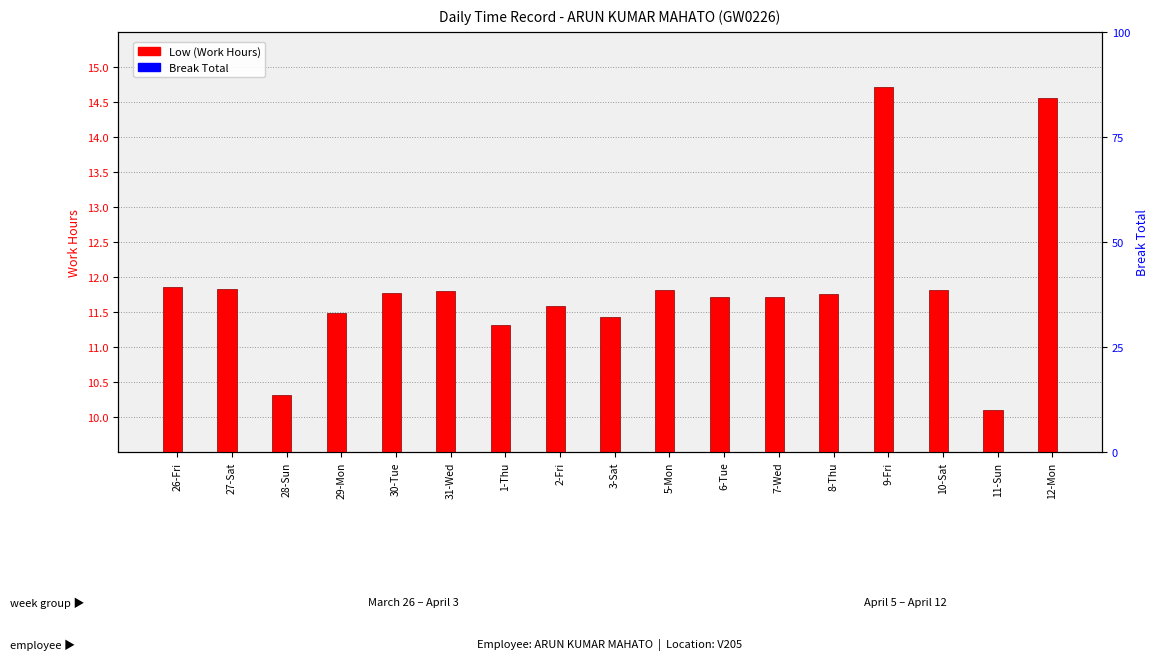

List the series in order of their peak value, highest first.

Low (Work Hours), Break Total